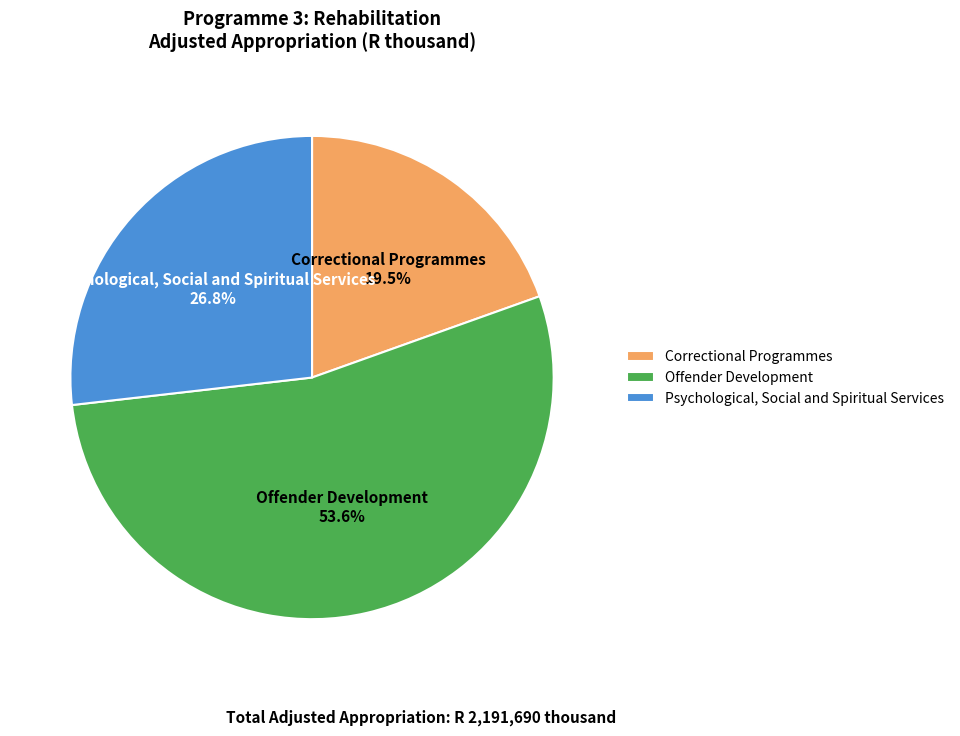

Rank the categories by value from highest to lowest.

Offender Development, Psychological, Social and Spiritual Services, Correctional Programmes